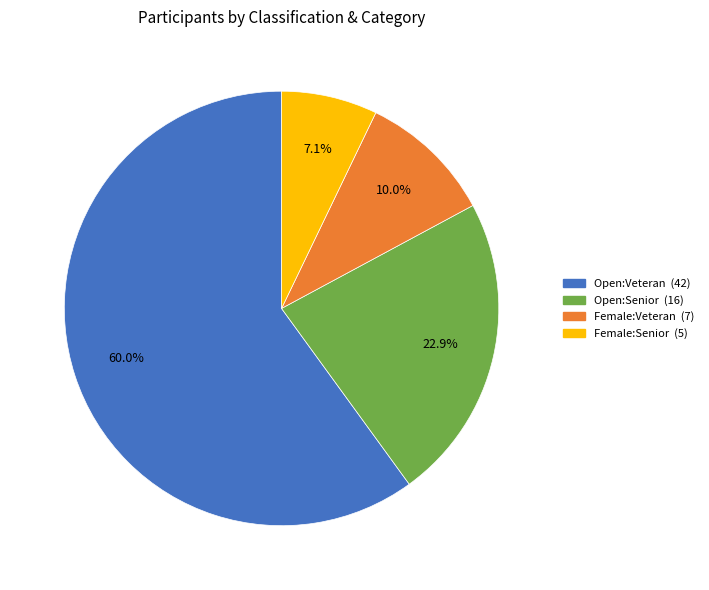

Does any single category account for the majority?

Yes